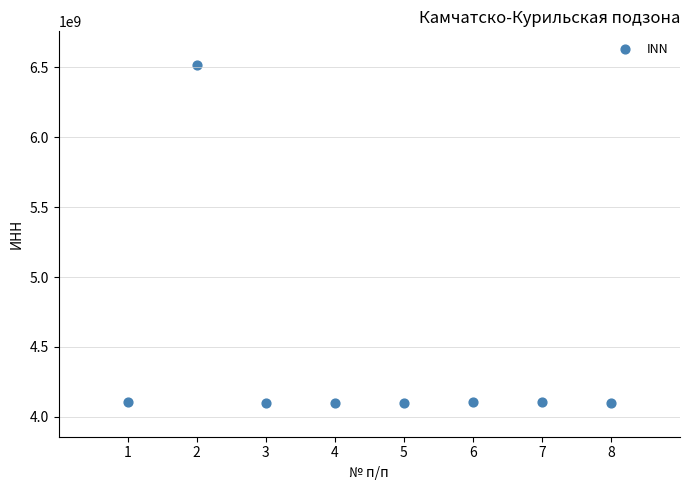

What is the range of X values (max minus min)?

7